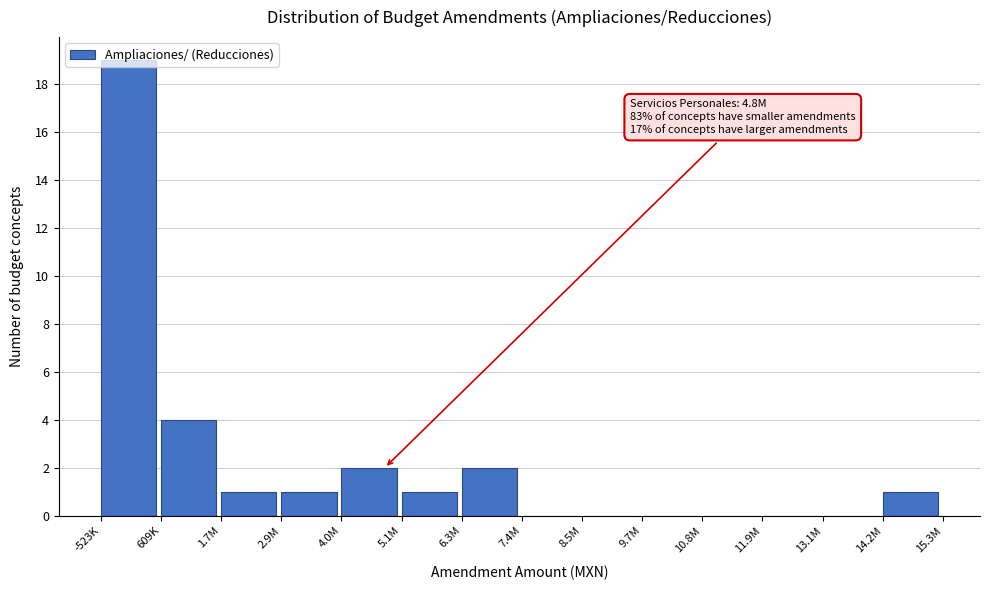

The chart shows a value of -8 at 11.9M. True or false?

False